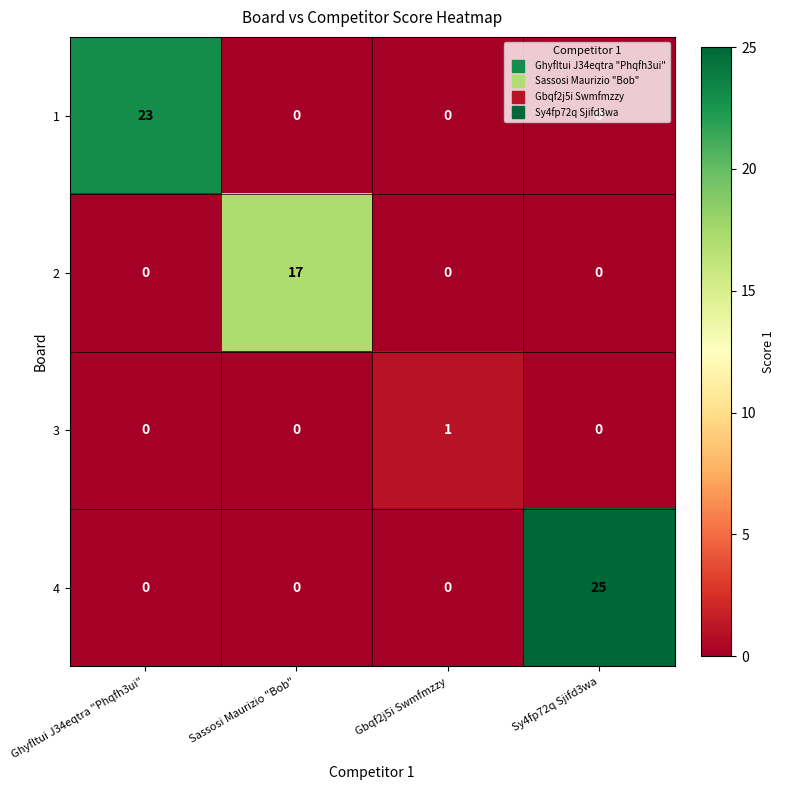

What is the difference between the highest and lowest values at Ghyfltui J34eqtra "Phqfh3ui"?

23